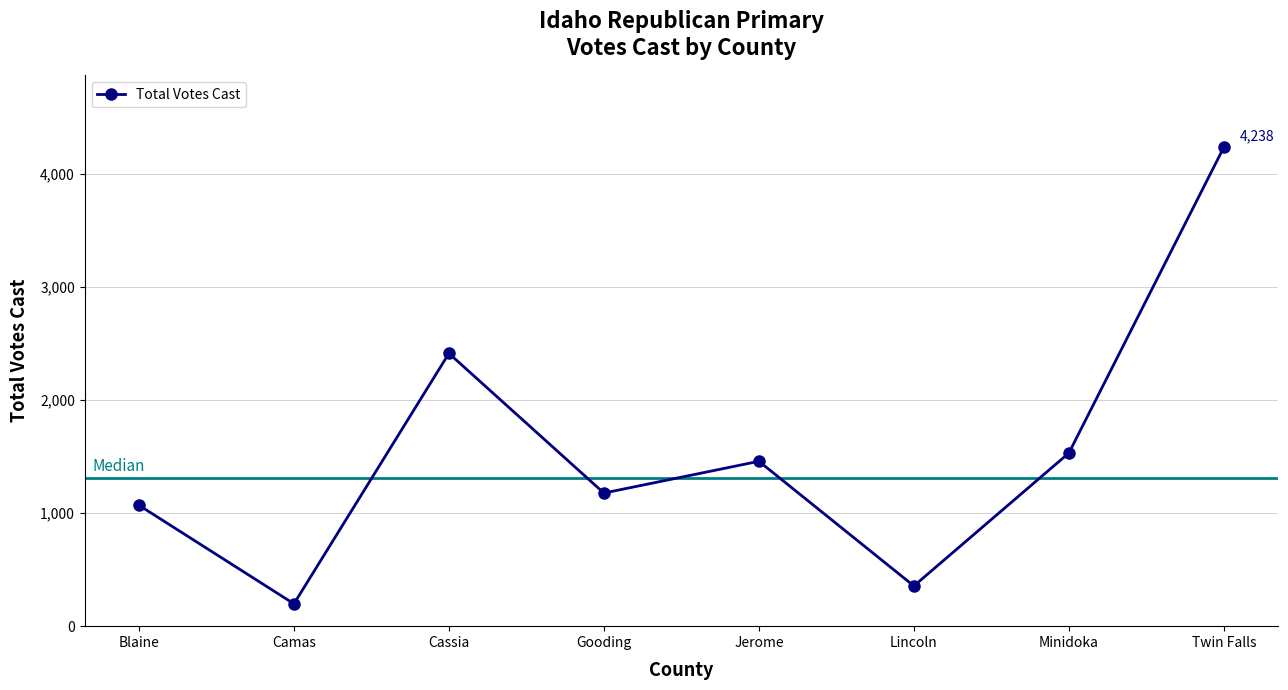

At which label does the data first exceed 1459?

Cassia